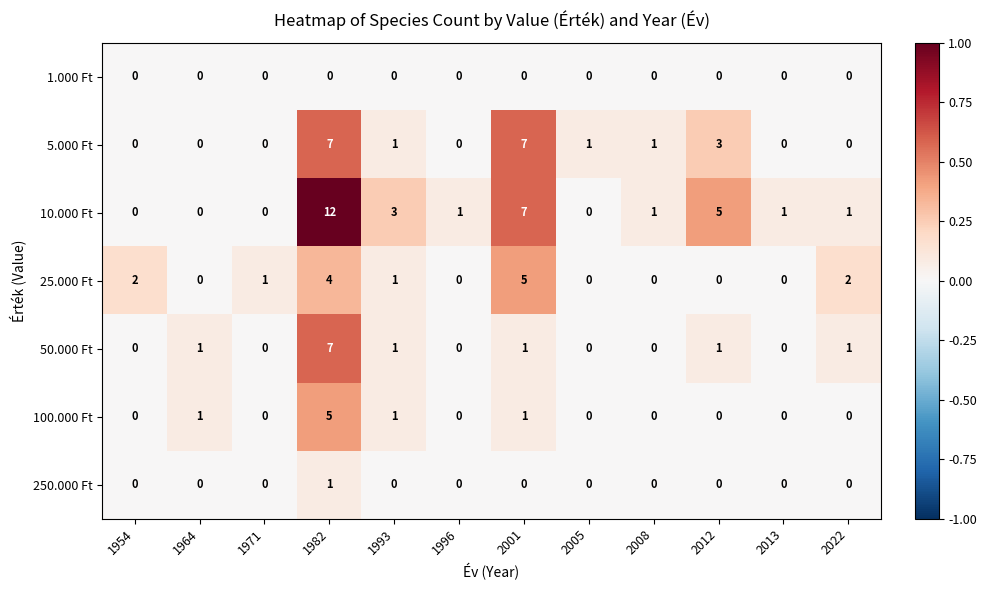

How many distinct data groups are displayed?

7